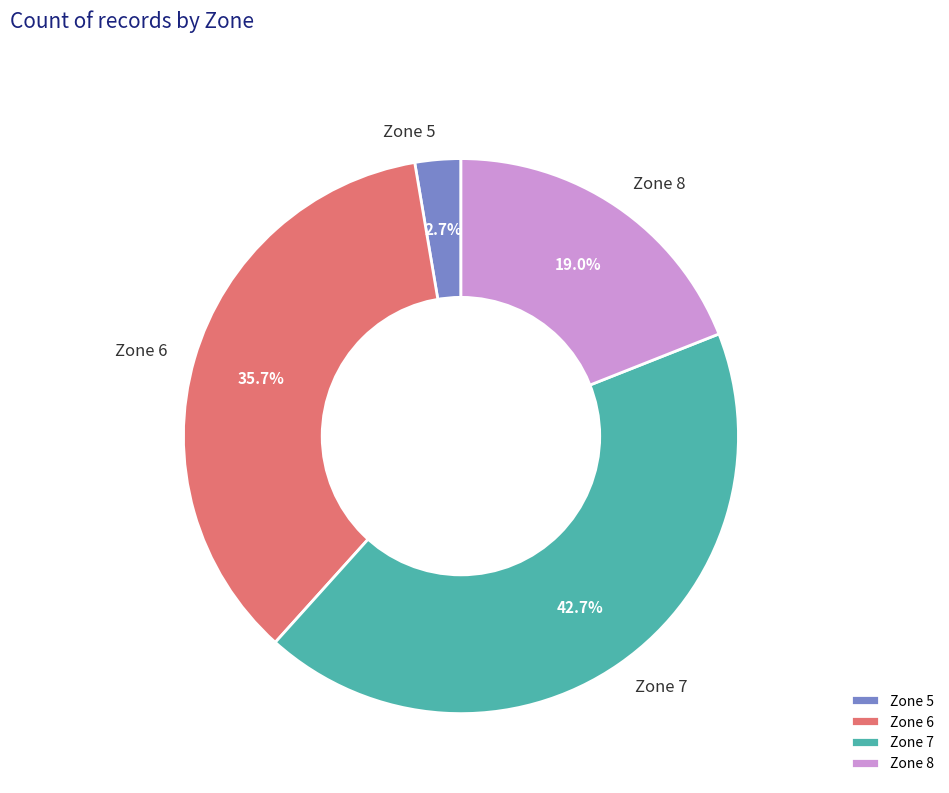

Count the number of slices in the pie.

4